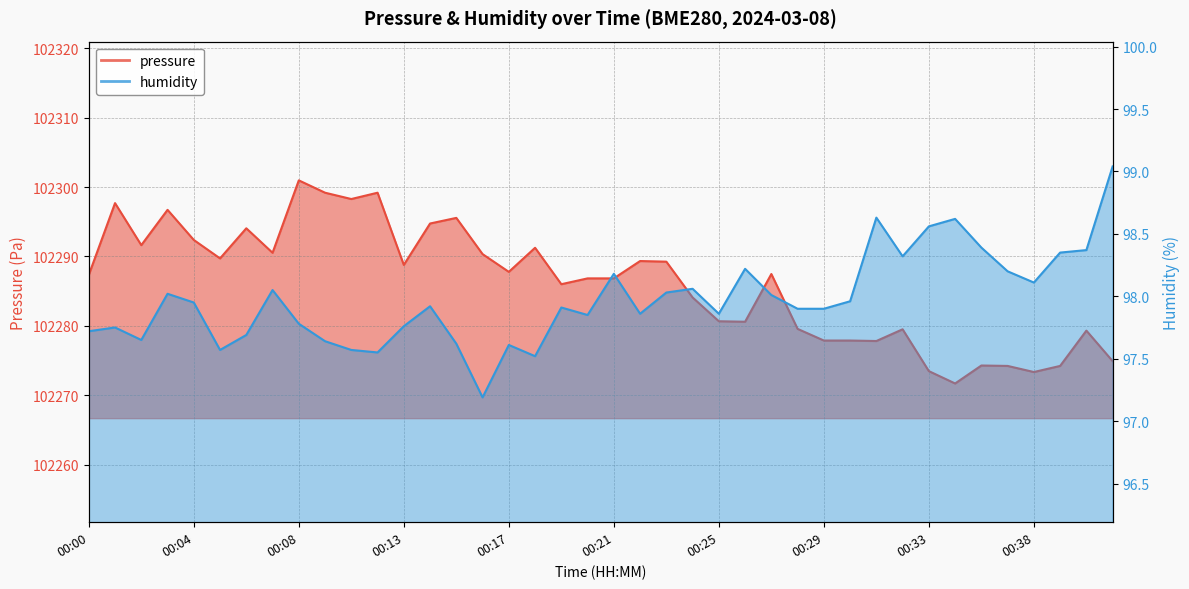

How many interior local peaks does the pressure series have?

12